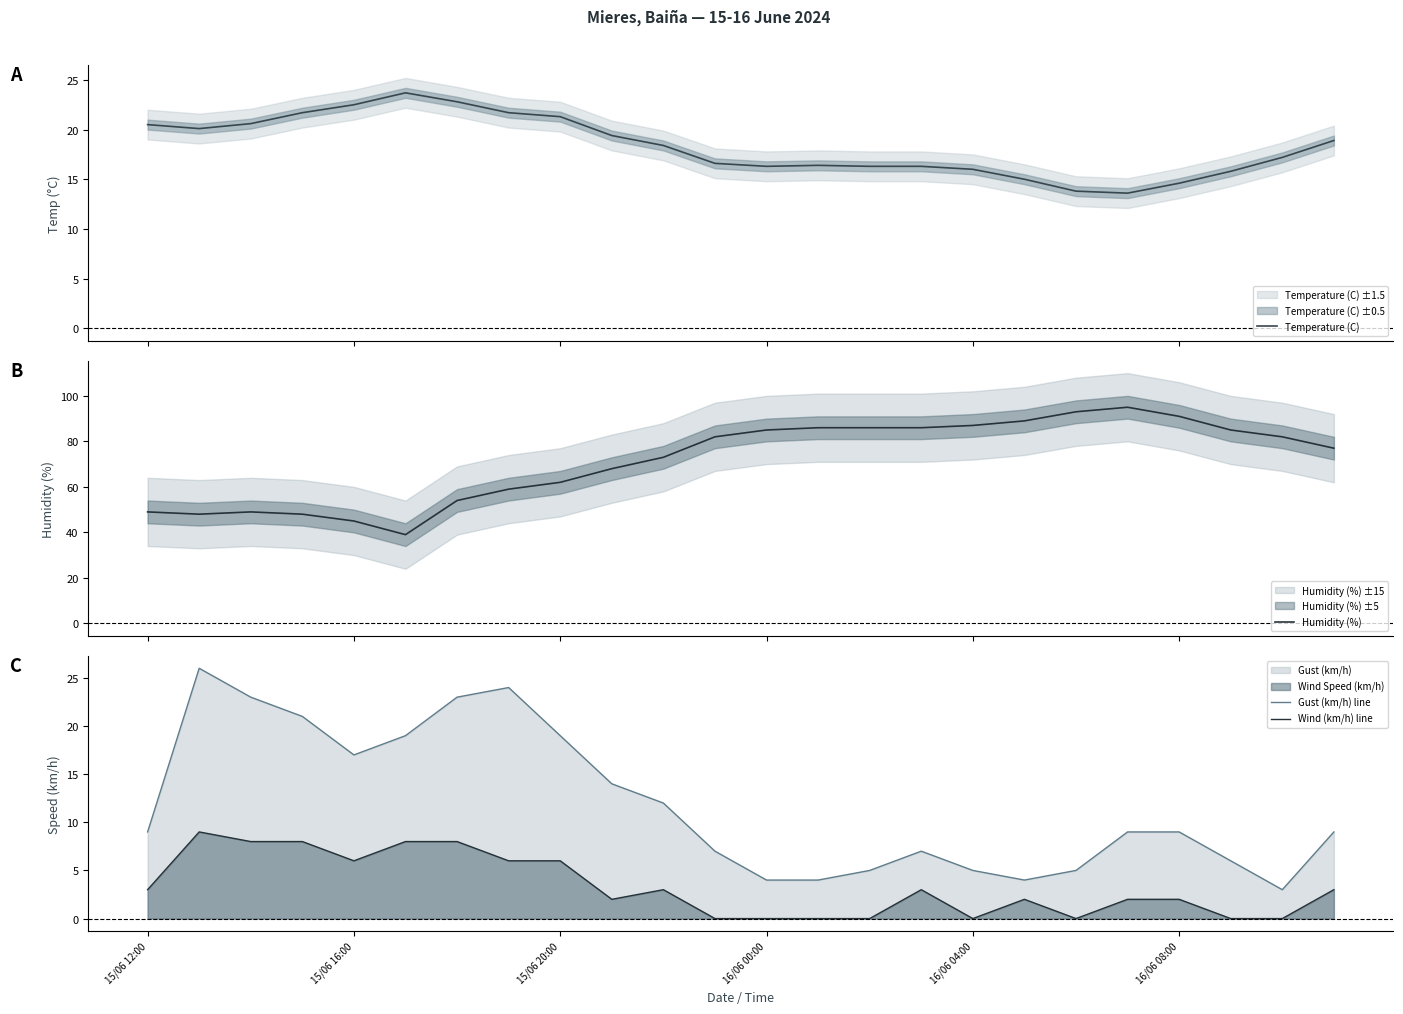

What is the average value of the Temperature (C) series?

18.3